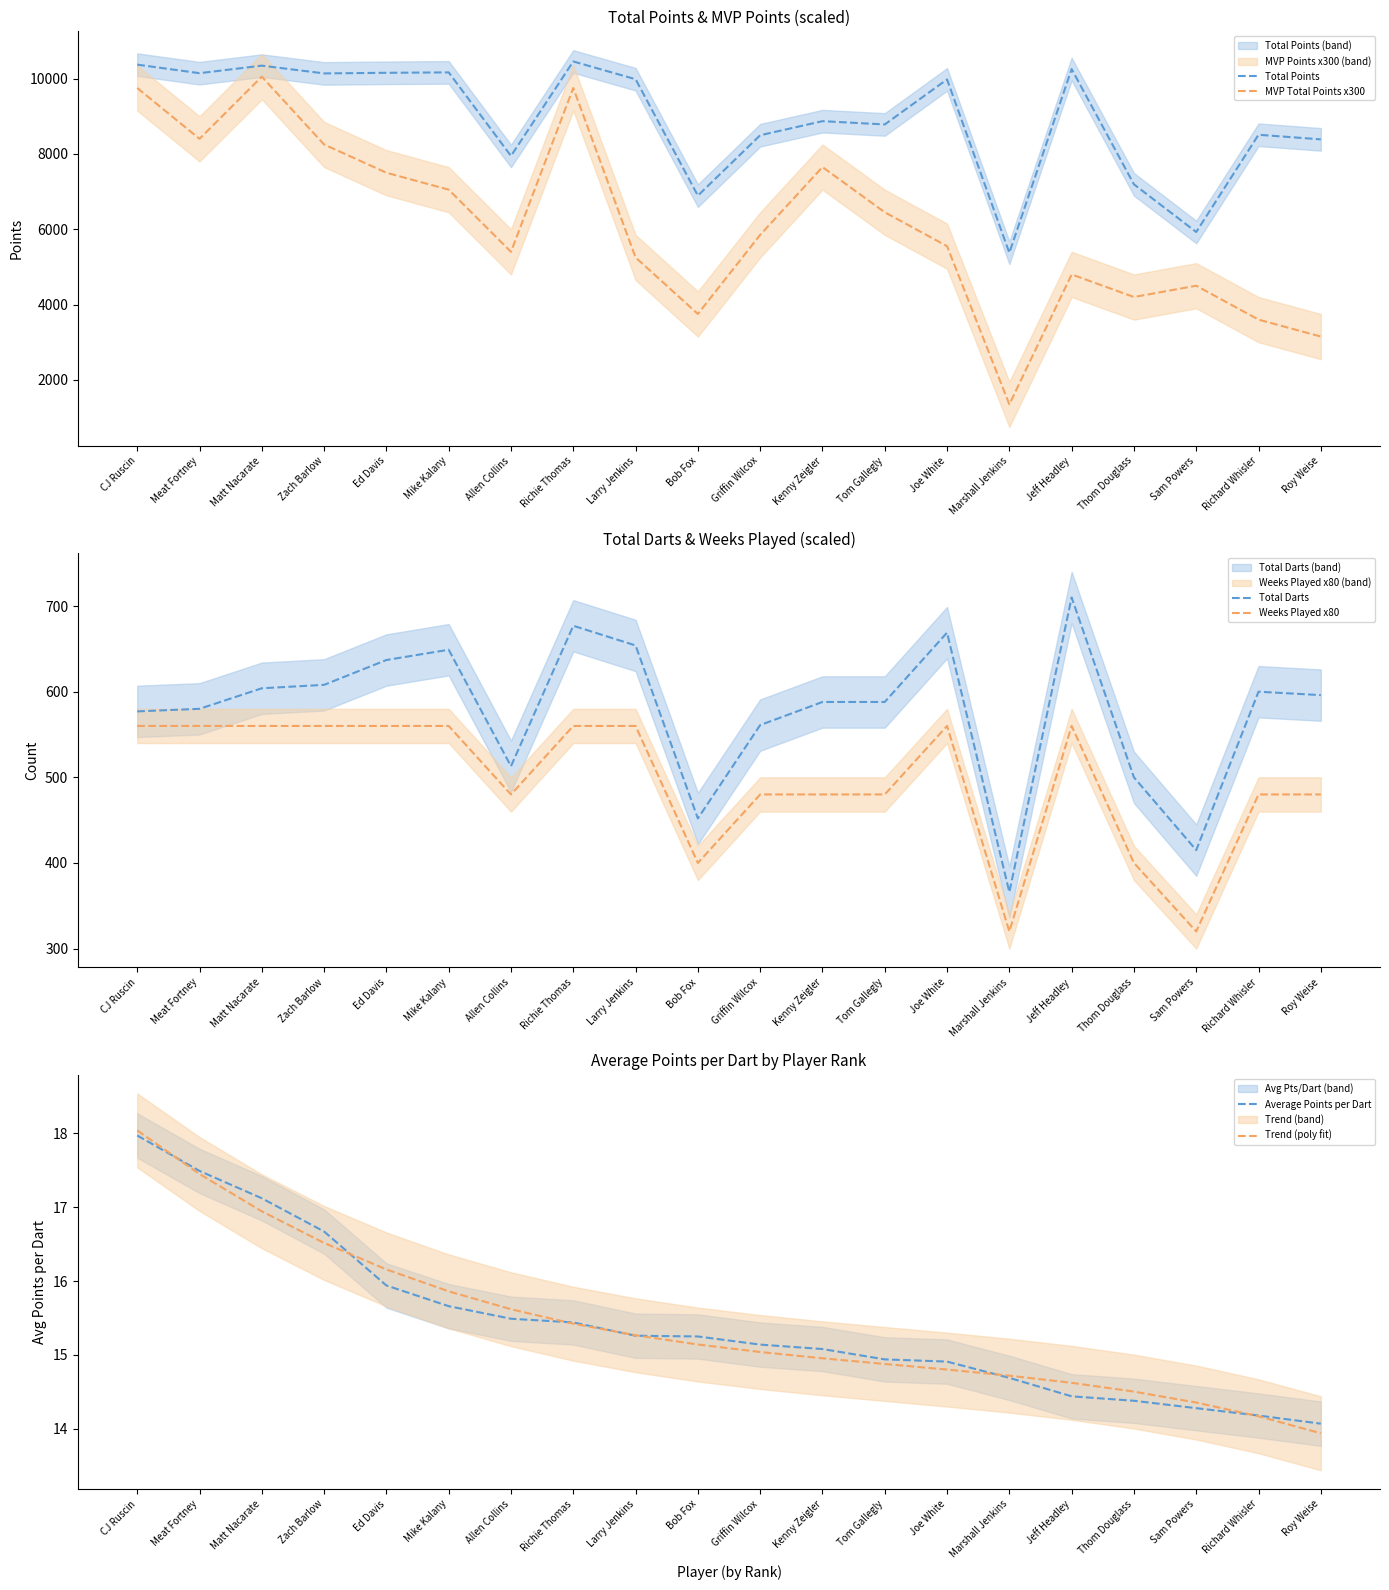

What is the label of the 6th point from the right?

Marshall Jenkins